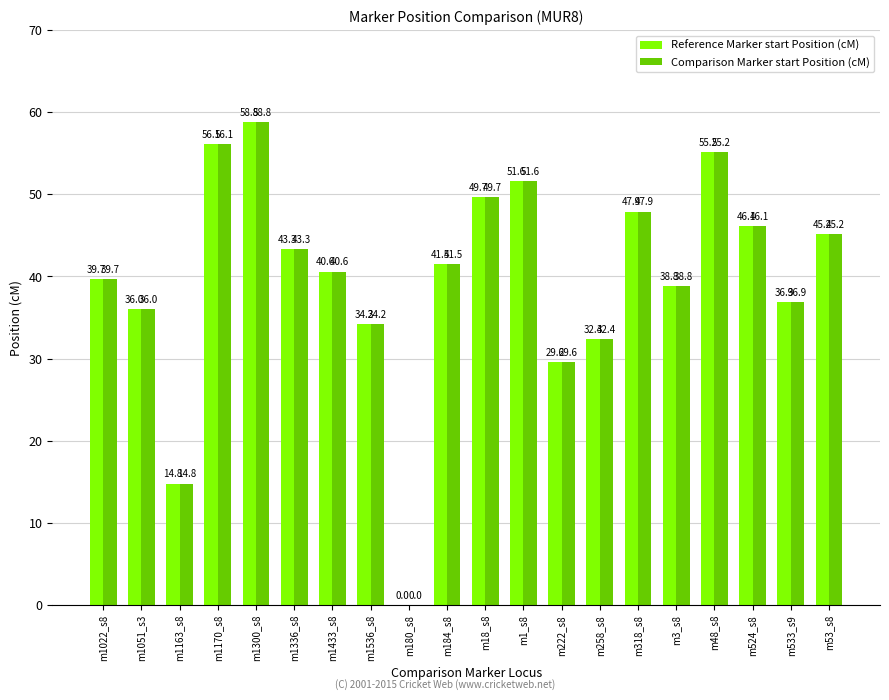

Reading left to right, extract all data points from this chart.

Reference Marker start Position (cM): 39.7	36.0	14.8	56.1	58.8	43.3	40.6	34.2	0.0	41.5	49.7	51.6	29.6	32.4	47.9	38.8	55.2	46.1	36.9	45.2
Comparison Marker start Position (cM): 39.7	36.0	14.8	56.1	58.8	43.3	40.6	34.2	0.0	41.5	49.7	51.6	29.6	32.4	47.9	38.8	55.2	46.1	36.9	45.2